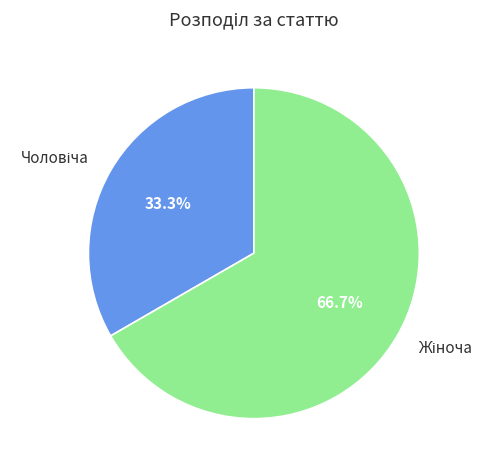

To the nearest percent, what is the difference between the largest and smallest slice percentages?

33%